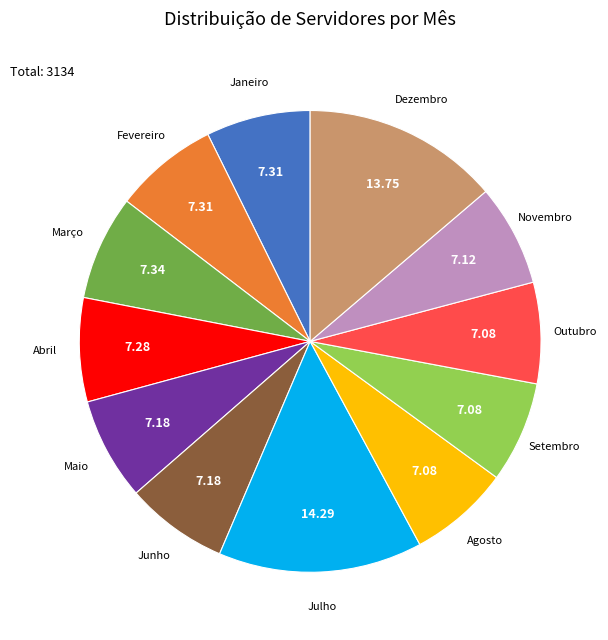

How many segments does this pie chart have?

12